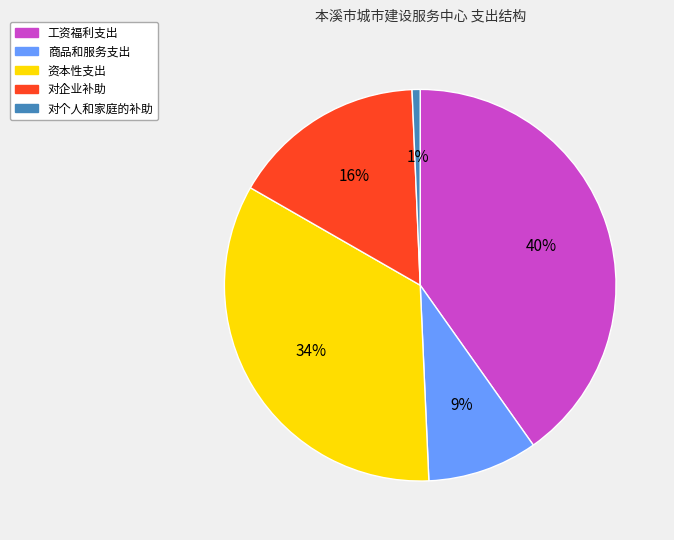

True or false: 对个人和家庭的补助 accounts for 1% of the total.

True